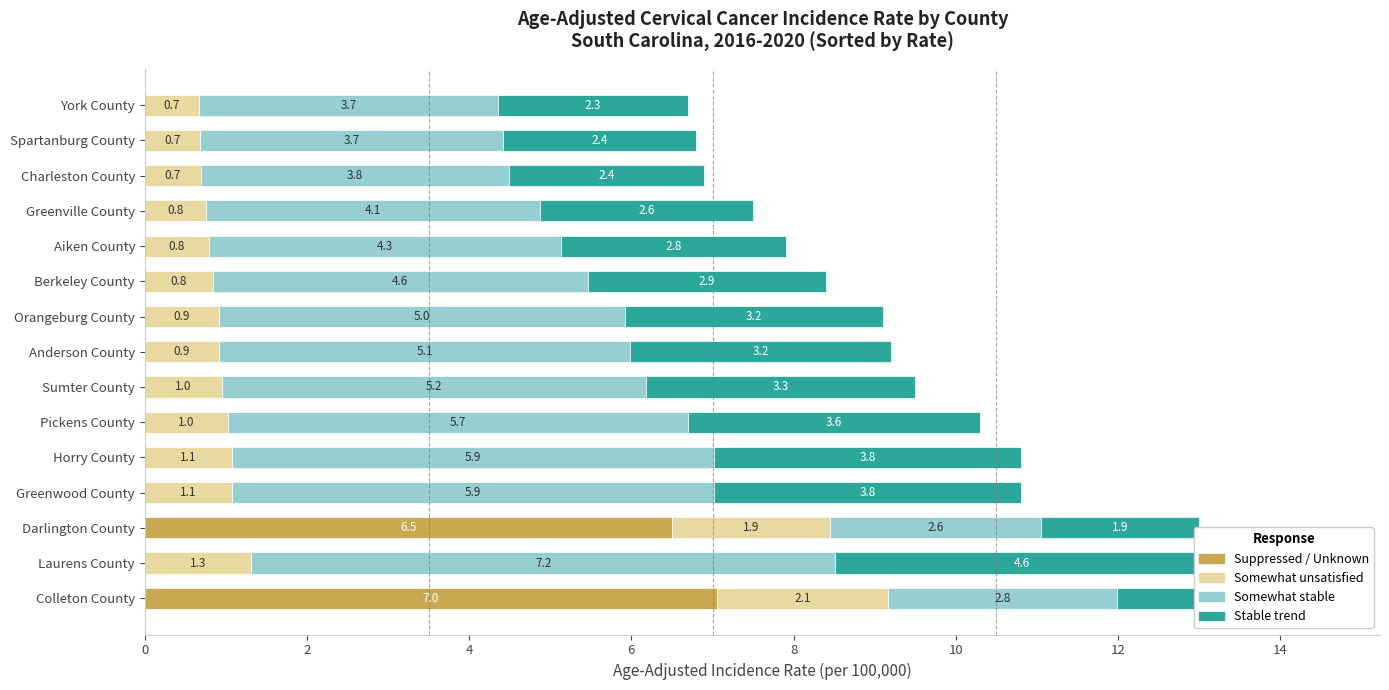

Reading left to right, extract all data points from this chart.

Suppressed / Unknown: 7.0	0.0	6.5	0.0	0.0	0.0	0.0	0.0	0.0	0.0	0.0	0.0	0.0	0.0	0.0
Somewhat unsatisfied: 2.1	1.3	2.0	1.1	1.1	1.0	1.0	0.9	0.9	0.8	0.8	0.8	0.7	0.7	0.7
Somewhat stable: 2.8	7.2	2.6	5.9	5.9	5.7	5.2	5.1	5.0	4.6	4.3	4.1	3.8	3.7	3.7
Stable trend: 2.1	4.6	1.9	3.8	3.8	3.6	3.3	3.2	3.2	2.9	2.8	2.6	2.4	2.4	2.3